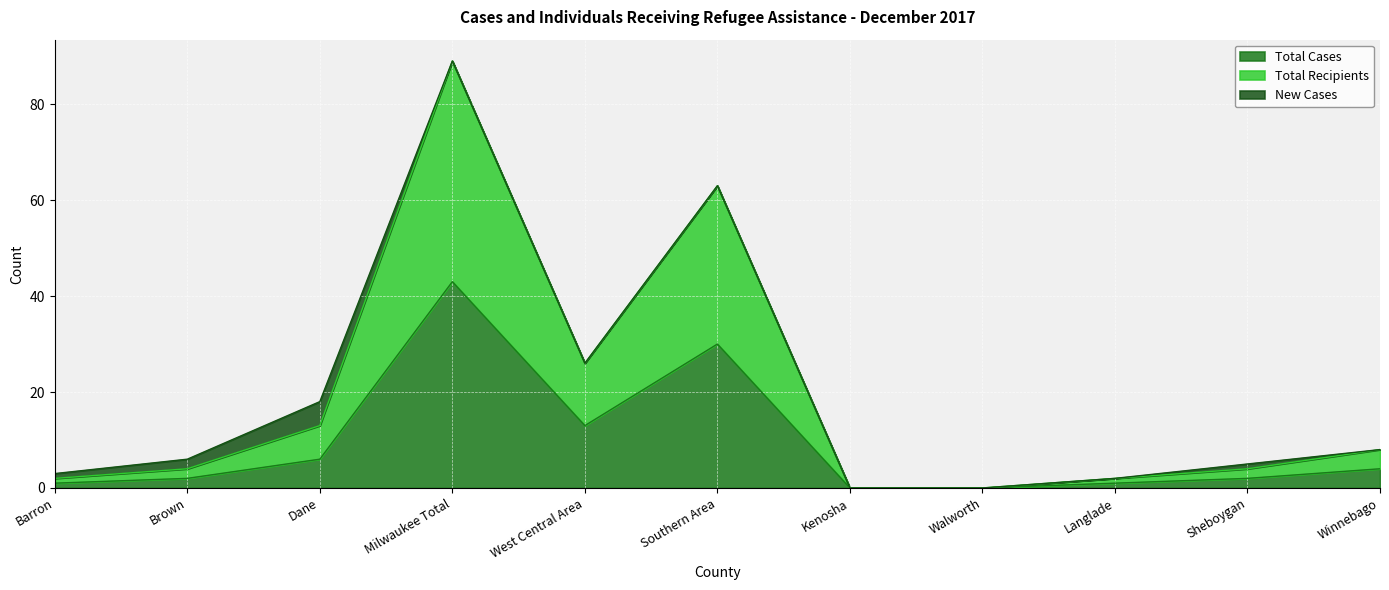

Which category has the highest value in the Total Cases series?

Milwaukee Total